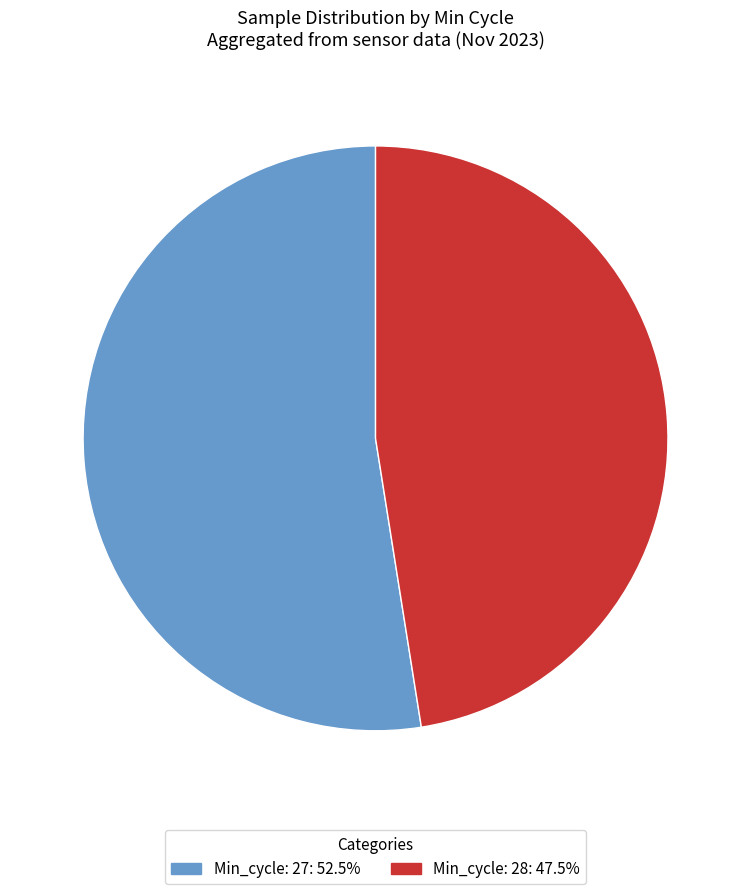

Is the sum of Min_cycle: 27: 52.5% and Min_cycle: 28: 47.5% greater than half?

Yes